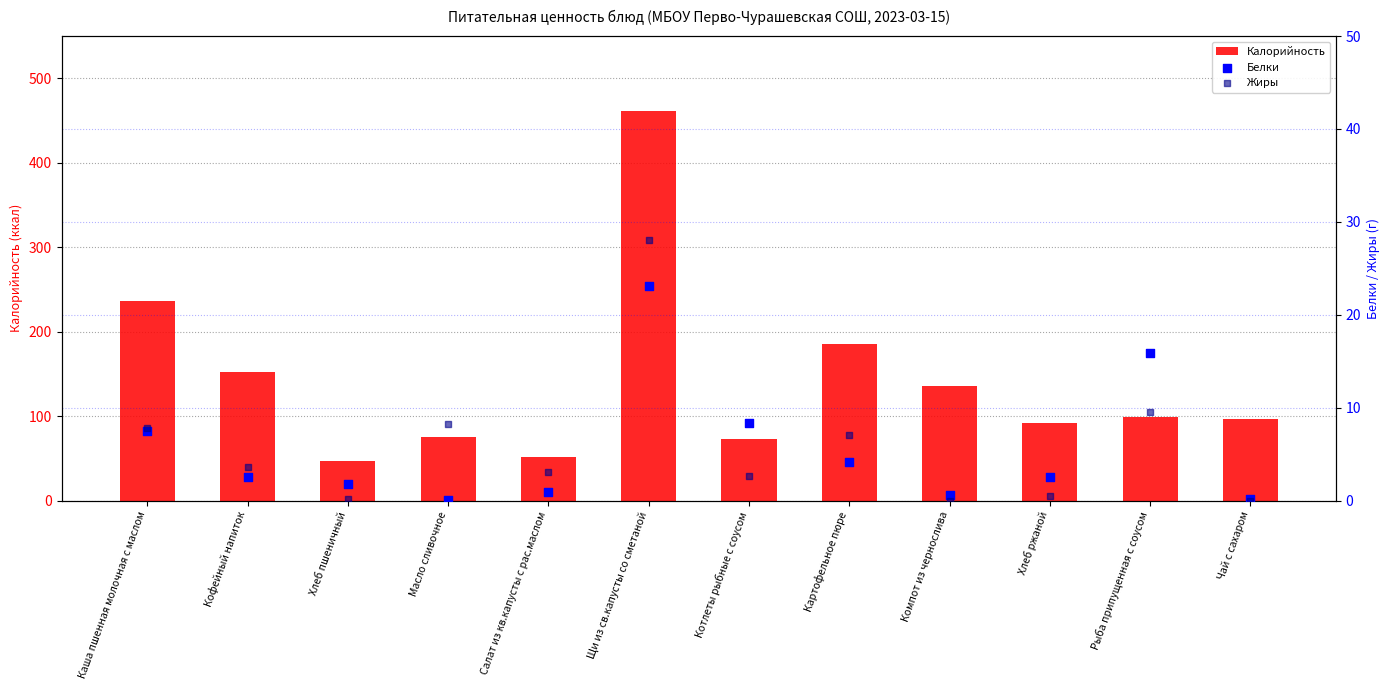

Which series has the largest total across all categories?

Калорийность